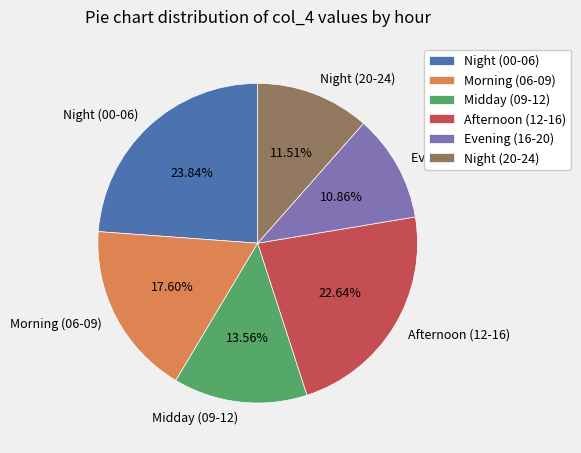

Is Morning (06-09) the majority of the pie?

No